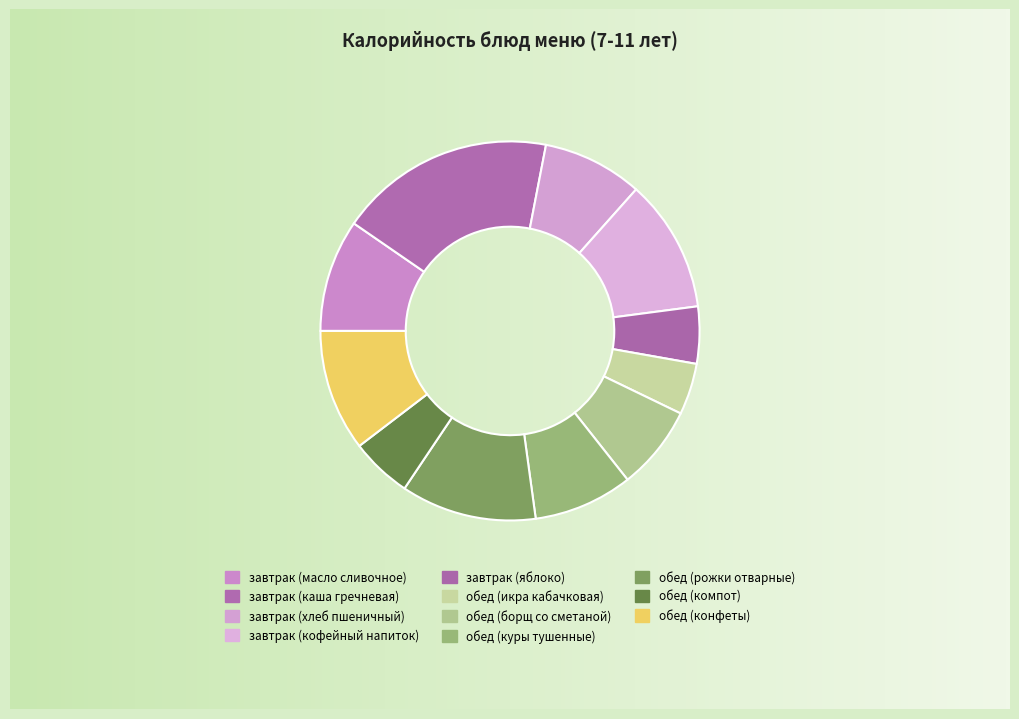

To the nearest percent, what percentage of the pie is обед (рожки отварные)?

12%